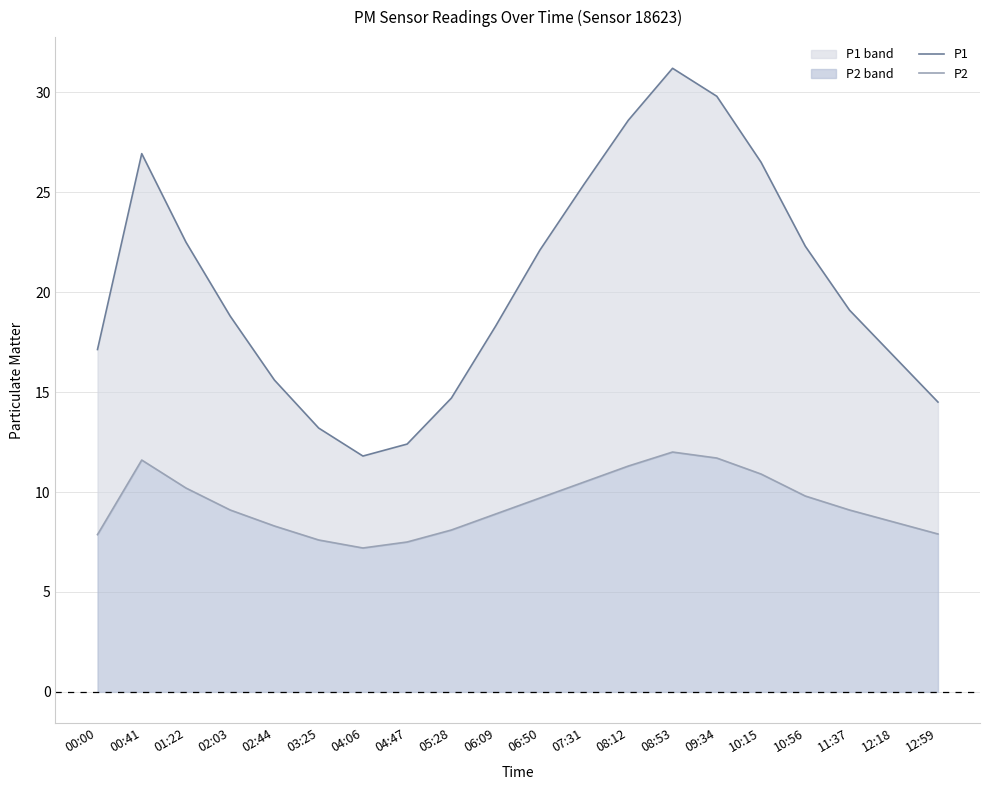

List the labels in order of P1 value, smallest first.

04:06, 04:47, 03:25, 12:59, 05:28, 02:44, 12:18, 00:00, 06:09, 02:03, 11:37, 06:50, 10:56, 01:22, 07:31, 10:15, 00:41, 08:12, 09:34, 08:53